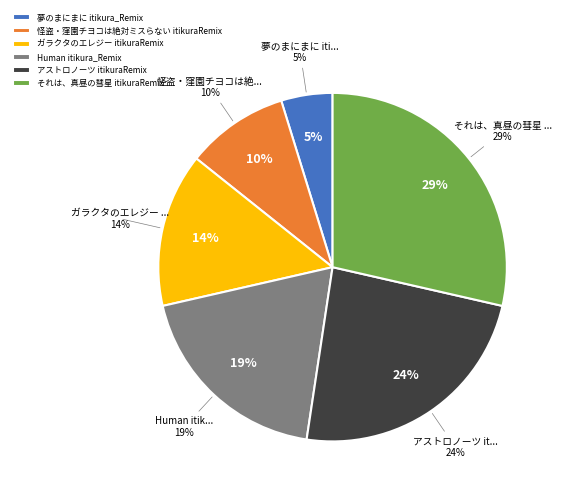

True or false: ガラクタのエレジー itikuraRemix accounts for 22% of the total.

False